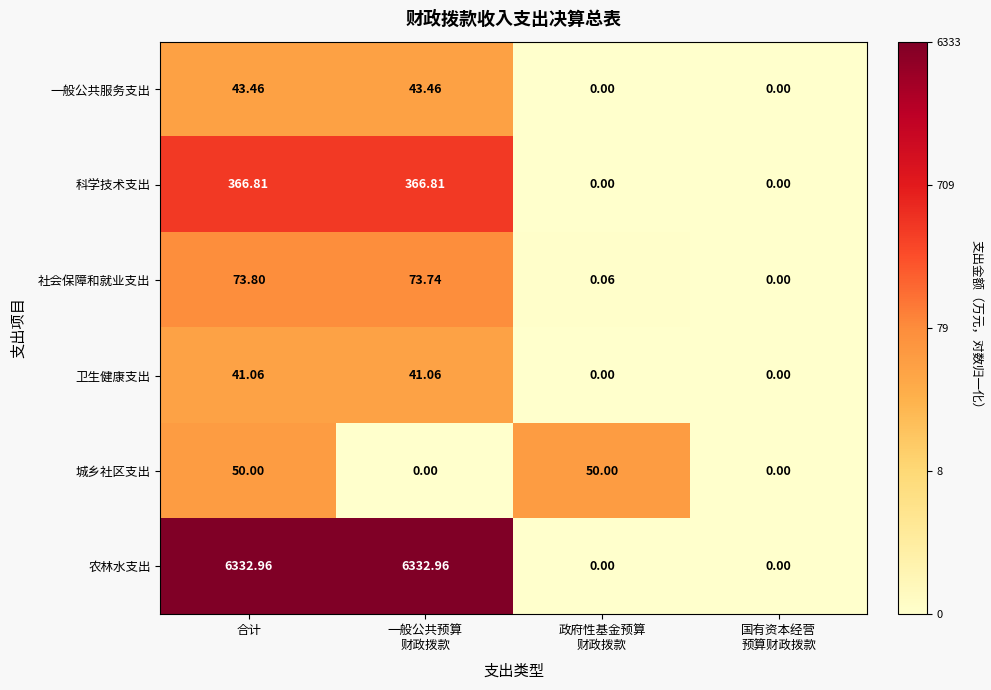

Which series has the largest total across all categories?

农林水支出